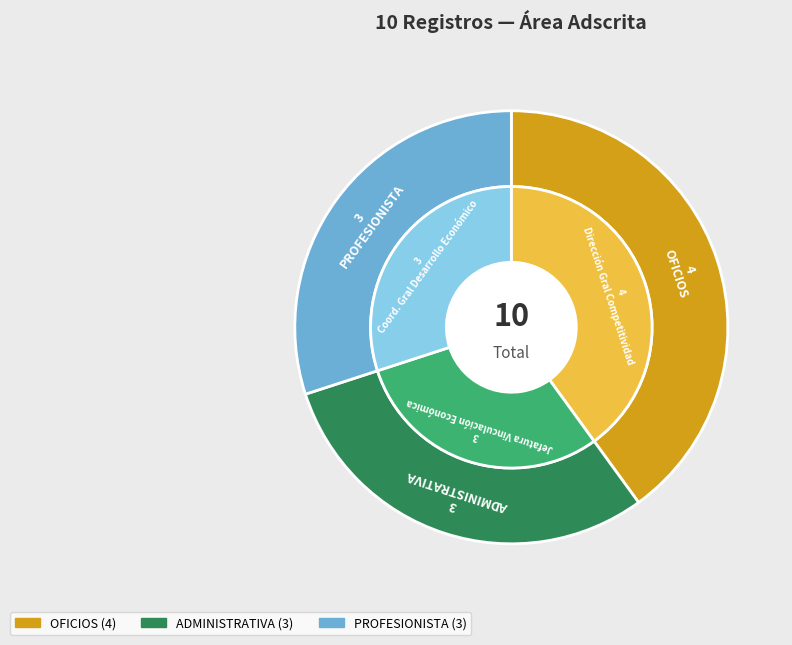

What is the largest slice in the pie chart?

OFICIOS